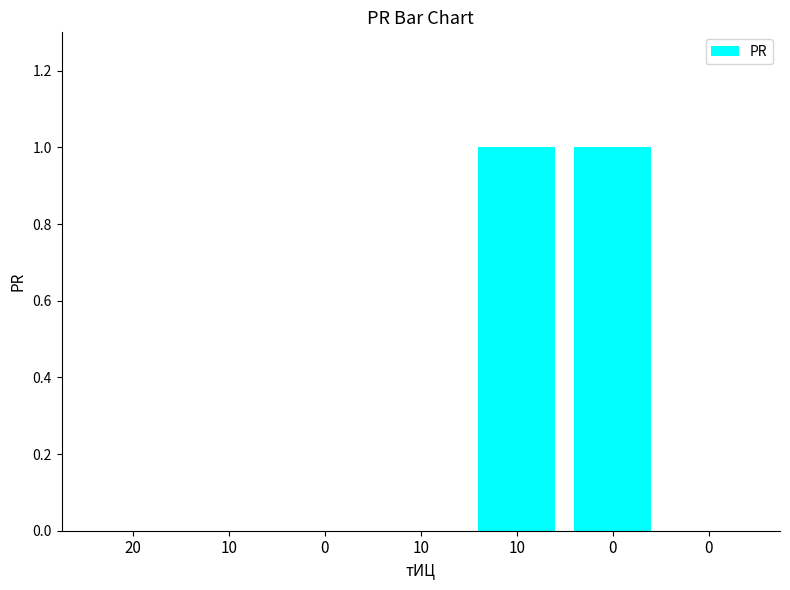

Count the number of data series in this chart.

1